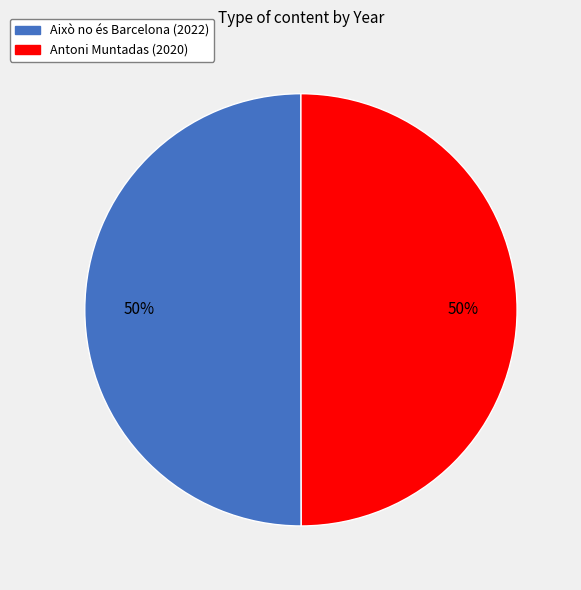

Approximately how many times larger is the value at Això no és Barcelona (2022) compared to Antoni Muntadas (2020)?

1.0